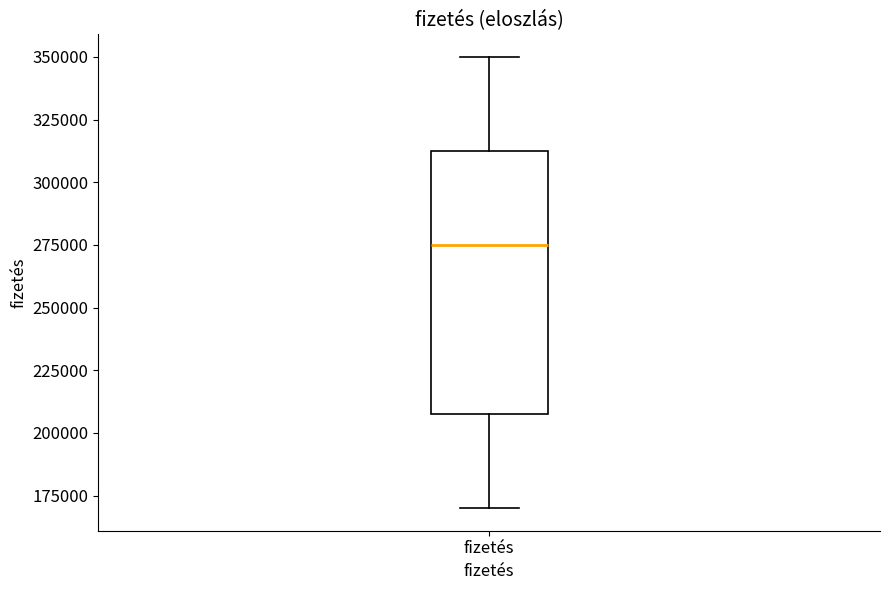

Where does the lower whisker of the box for fizetés end on the y-axis? The values are not printed on the chart, so give them approximately, as read against the axis.

170000